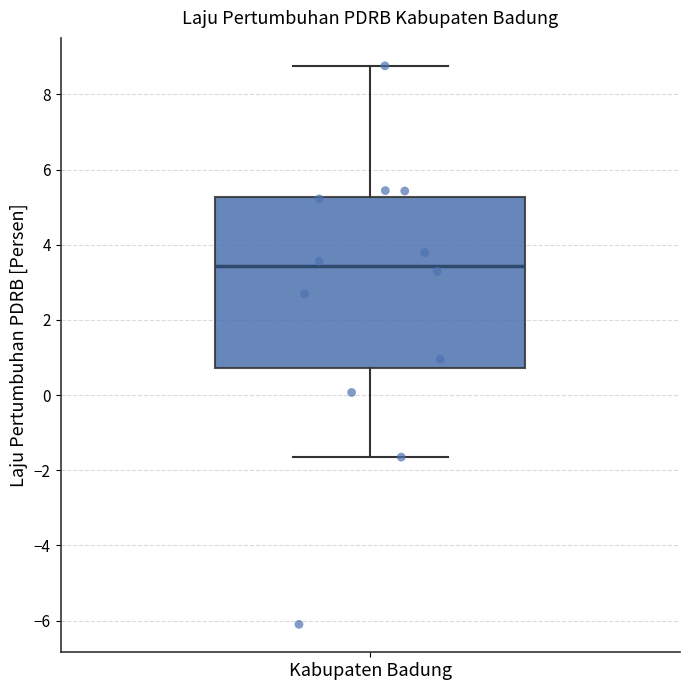

Where is the upper edge of the box for Kabupaten Badung on the y-axis? The values are not printed on the chart, so give them approximately, as read against the axis.

5.2